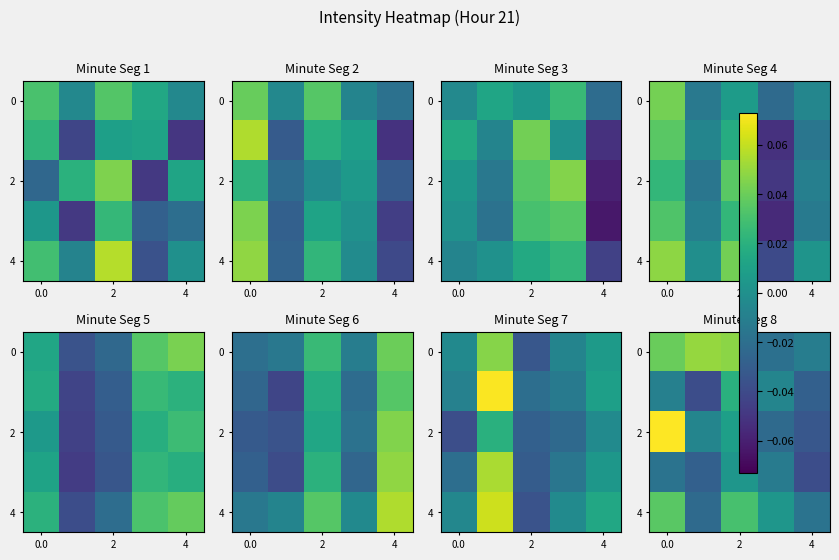

What is the sum of the 4 values at 2 and 0.0?

0.1